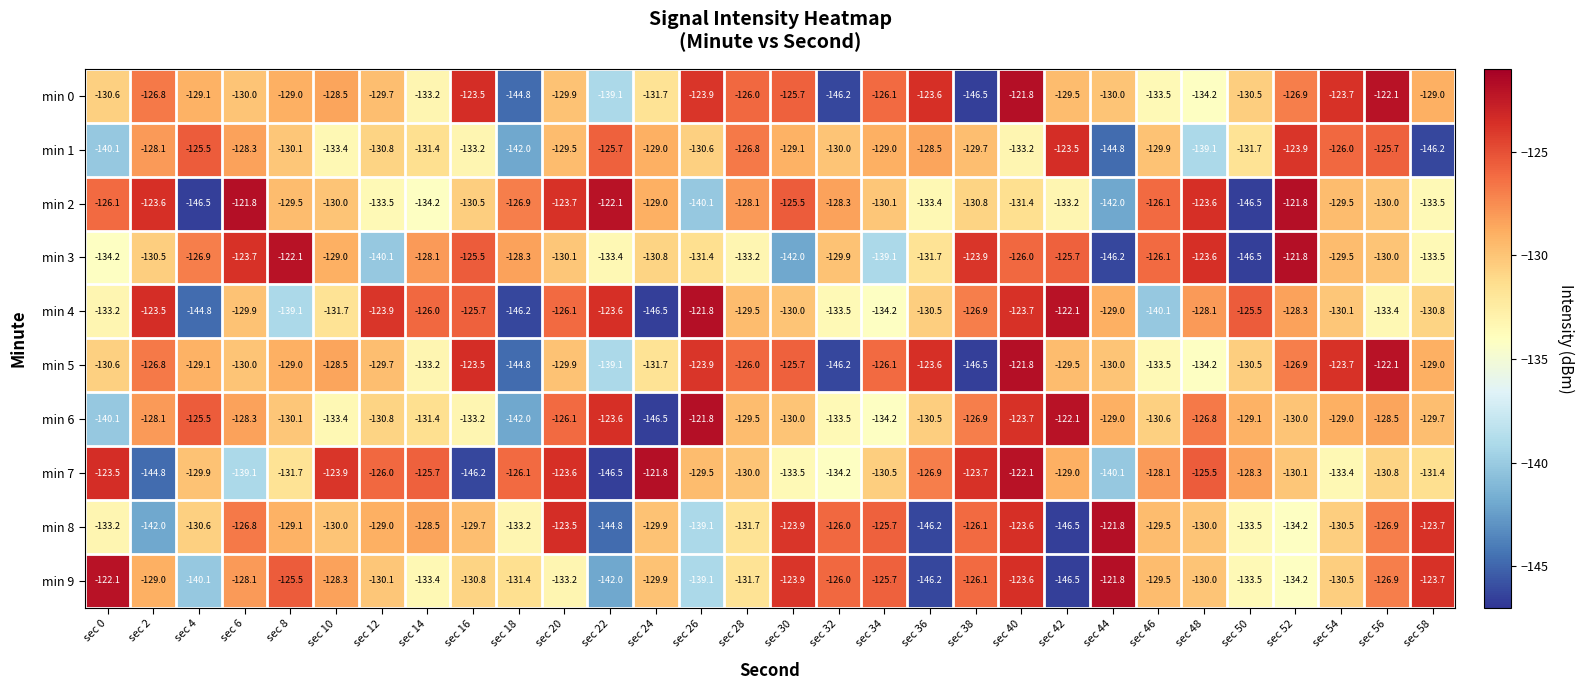

What is the difference between the second highest and minimum values in the min 3 series?

24.4